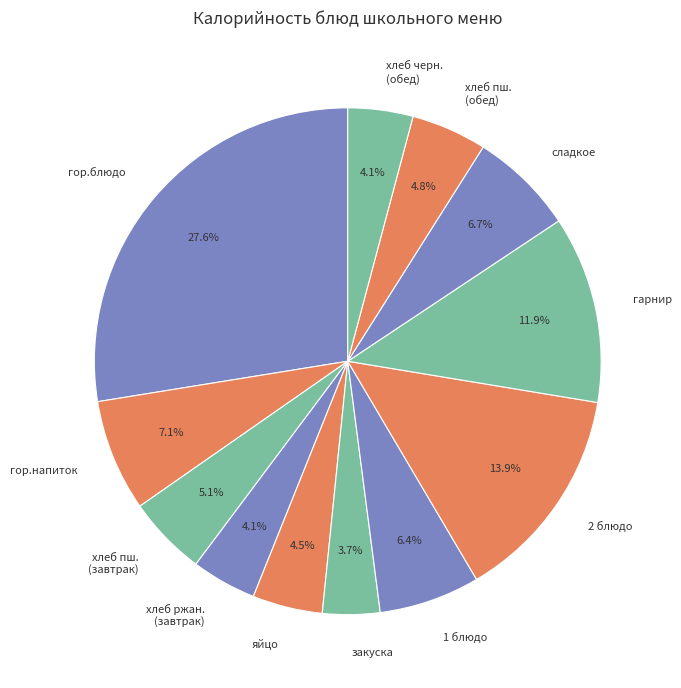

Which category has the biggest portion of the pie?

гор.блюдо